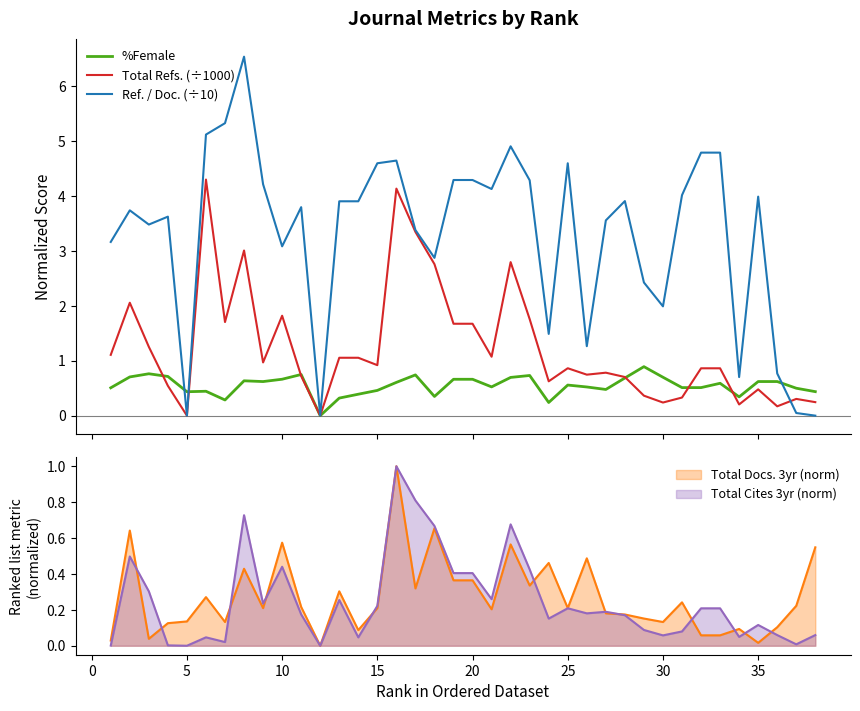

In Total Refs. (÷1000), how many points are lower than both neighbors (excluding endpoints)?

11